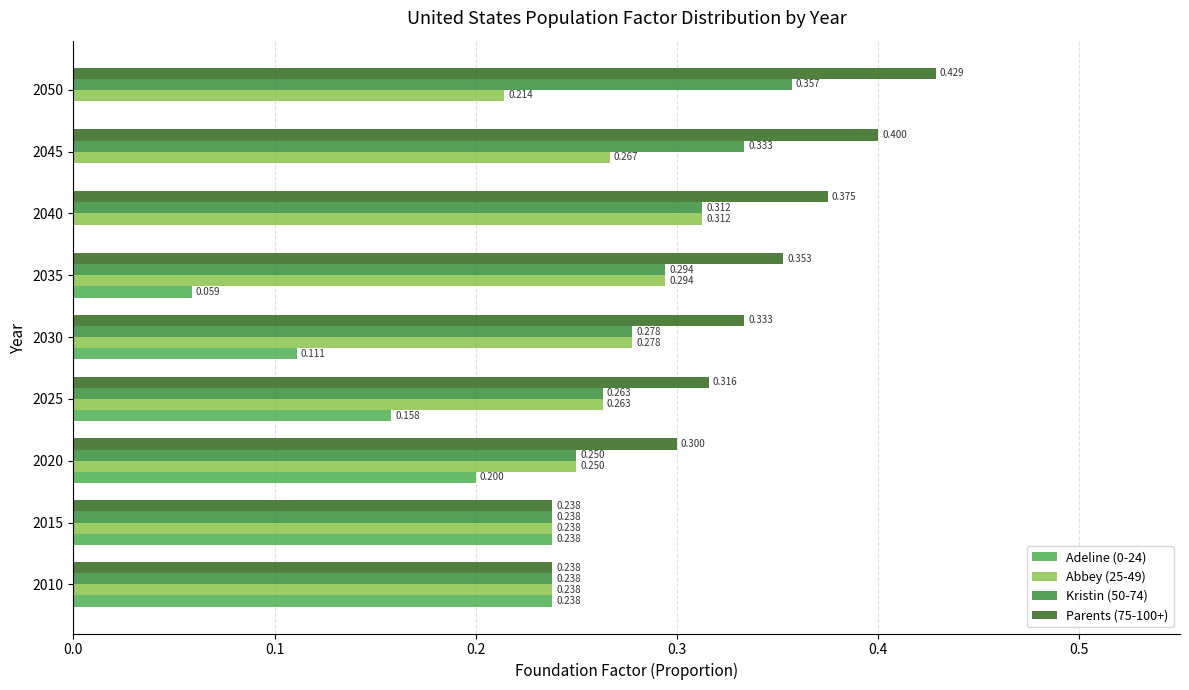

Is the value of Parents (75-100+) at 2050 greater than the value of Abbey (25-49) at 2040?

Yes